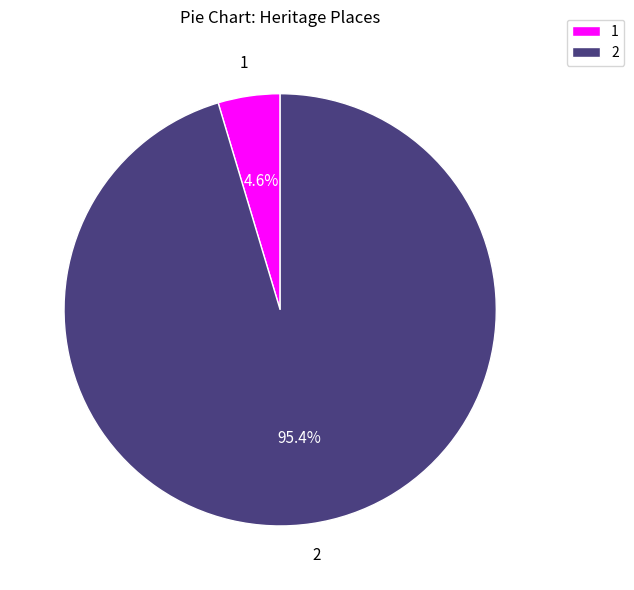

Is there any slice that represents more than half of the pie?

Yes